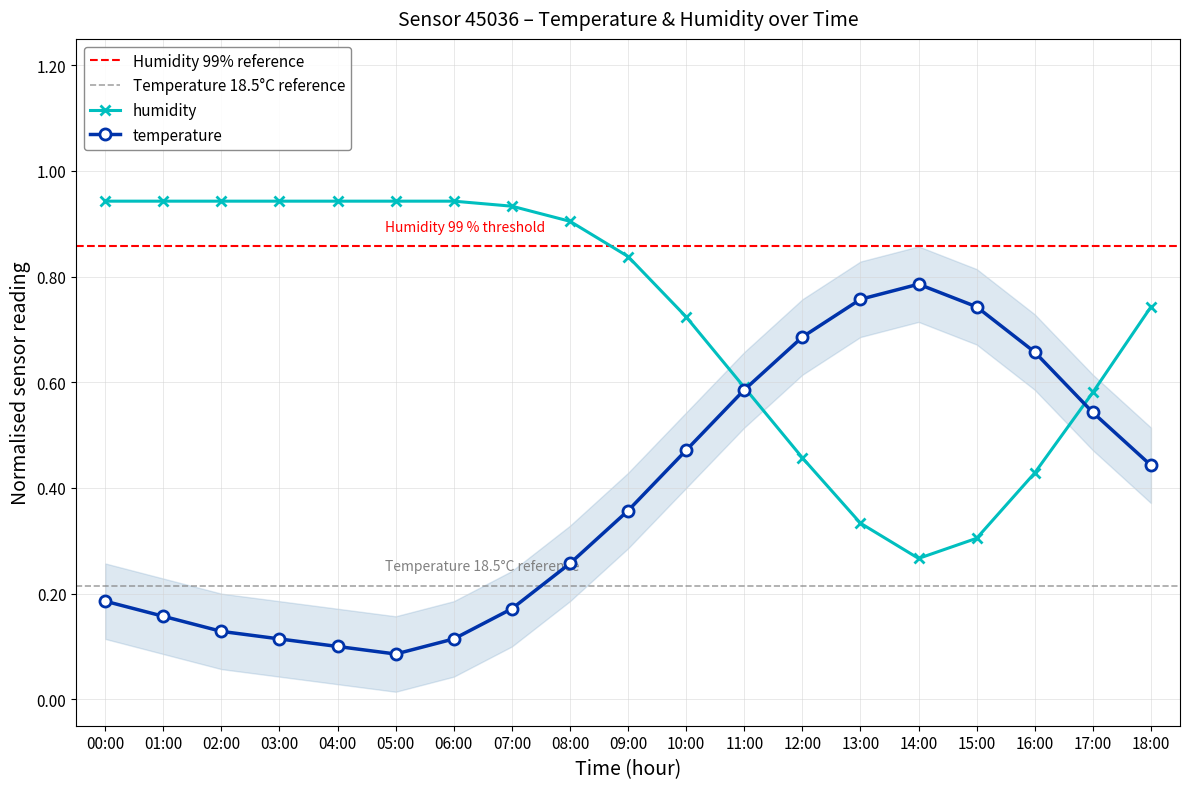

Which series has the largest range (max minus min)?

temperature